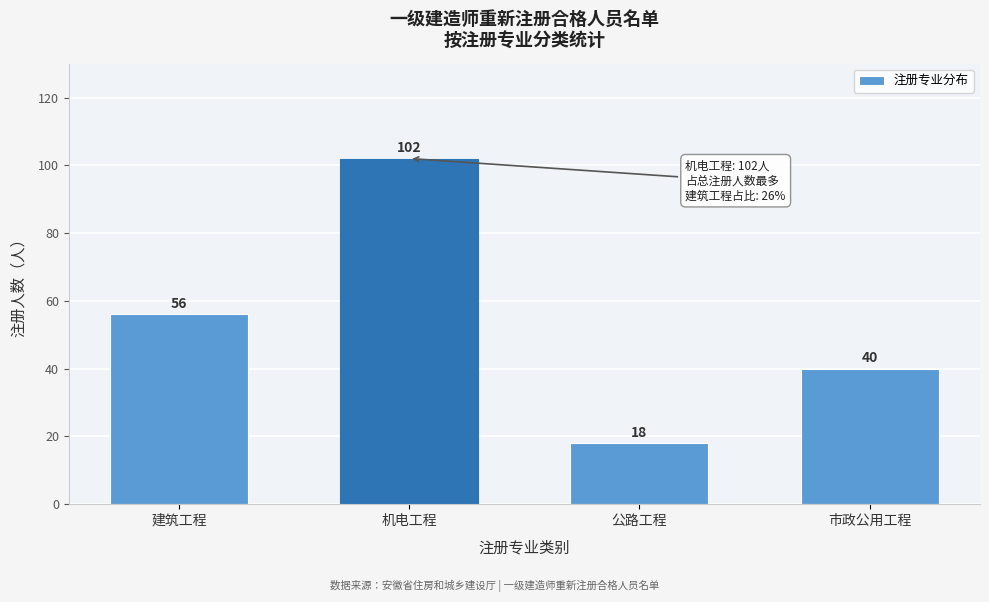

Reading left to right, extract all data points from this chart.

56	102	18	40